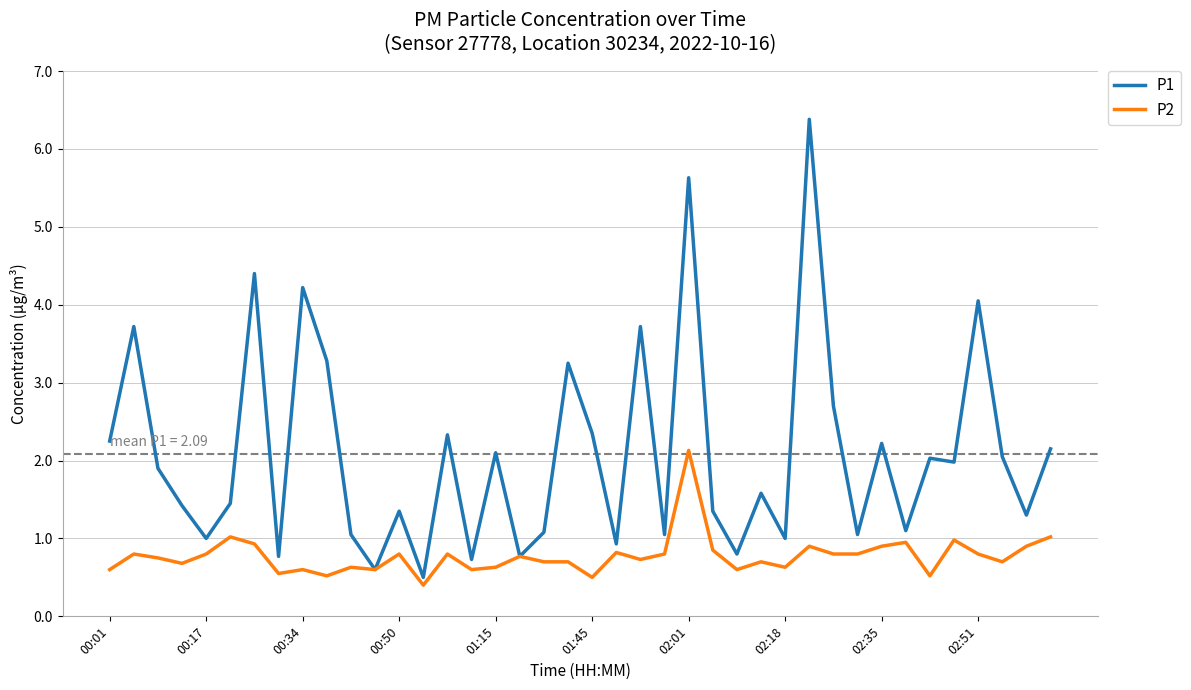

Which series has the largest total across all categories?

P1